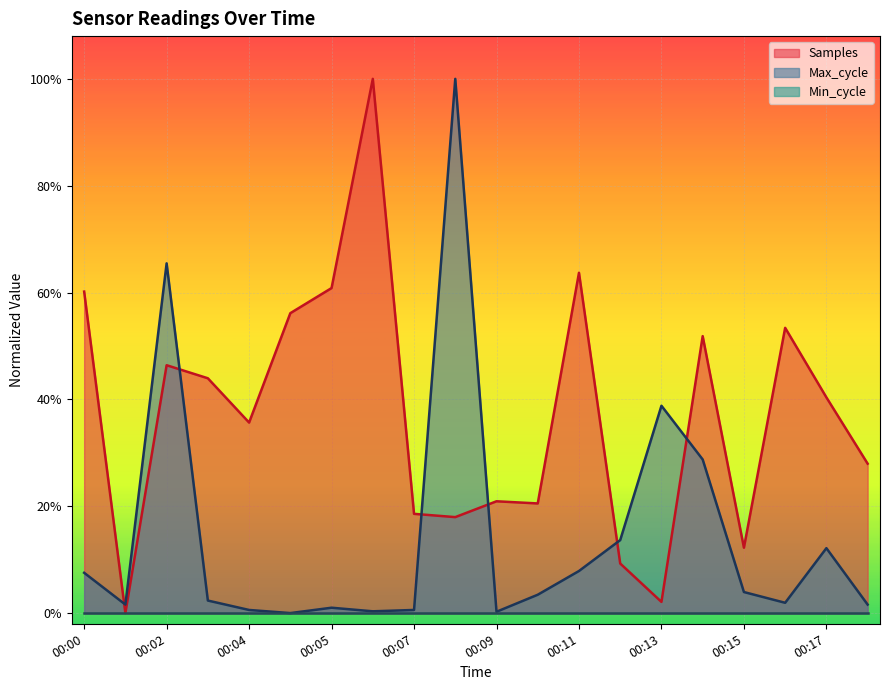

True or false: Max_cycle and Samples intersect in this chart.

True